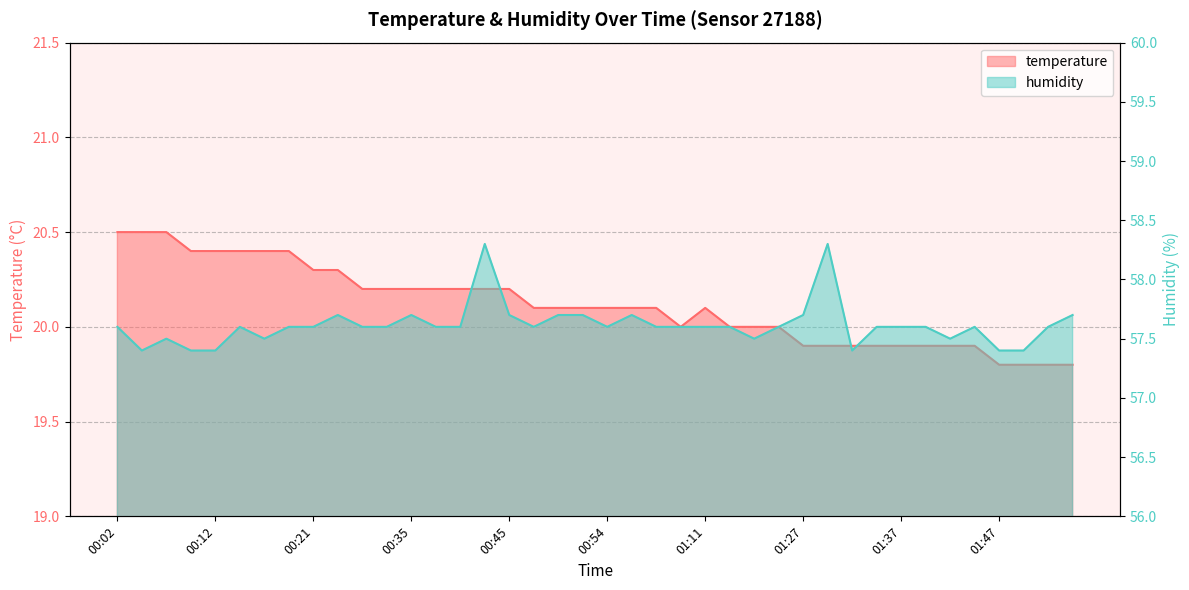

Where is the first local minimum for humidity?

00:04